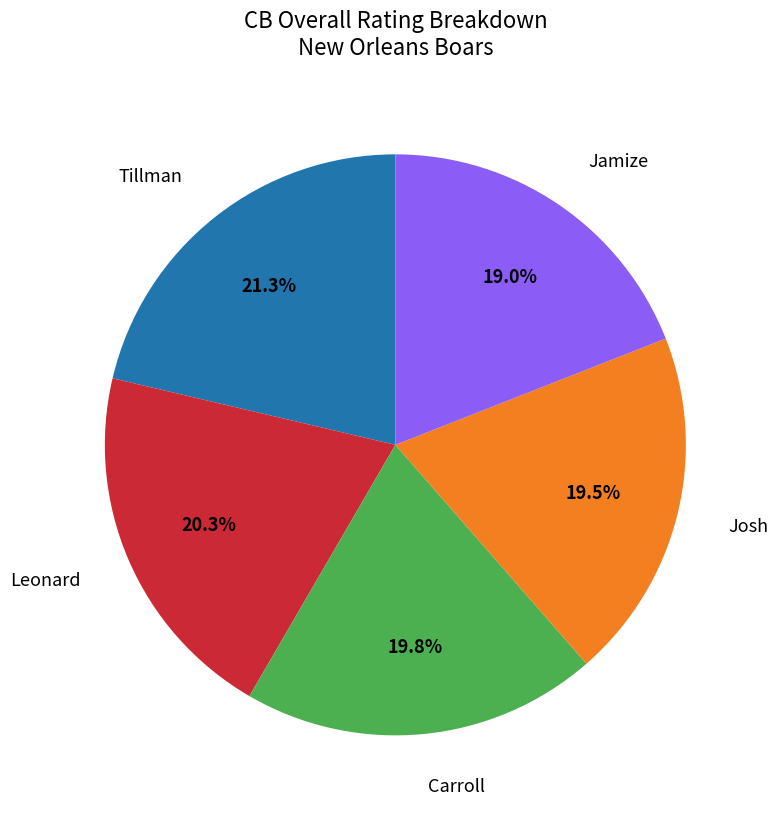

Does any single category account for the majority?

No